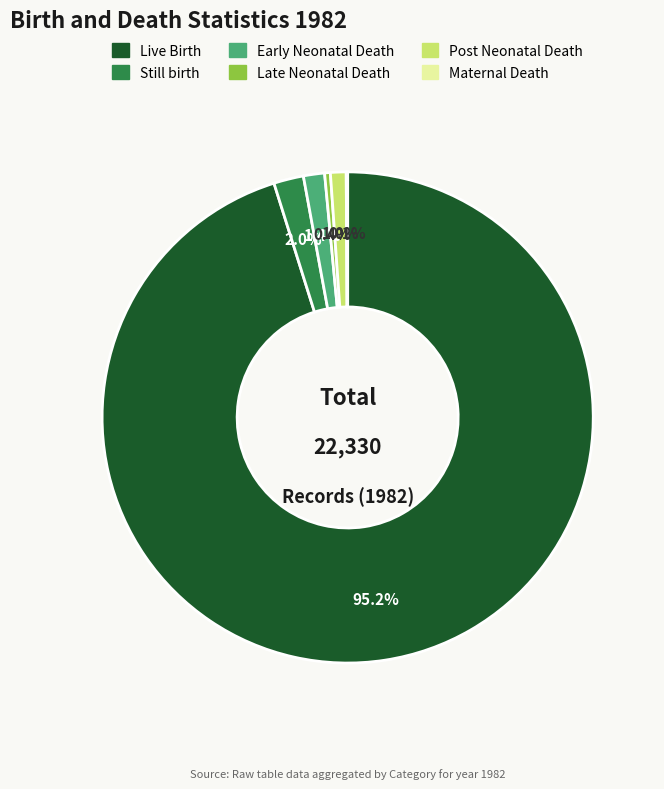

Which category has the biggest portion of the pie?

Live Birth